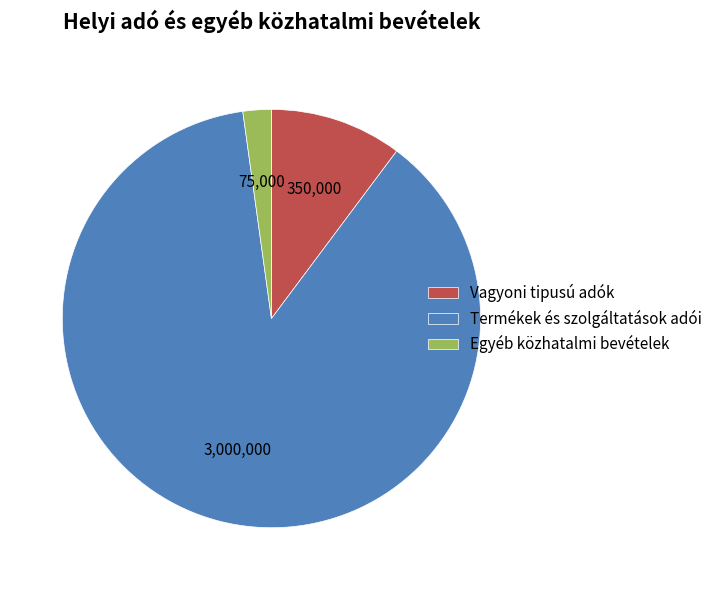

Is it true that Egyéb közhatalmi bevételek is 2% of the pie?

True